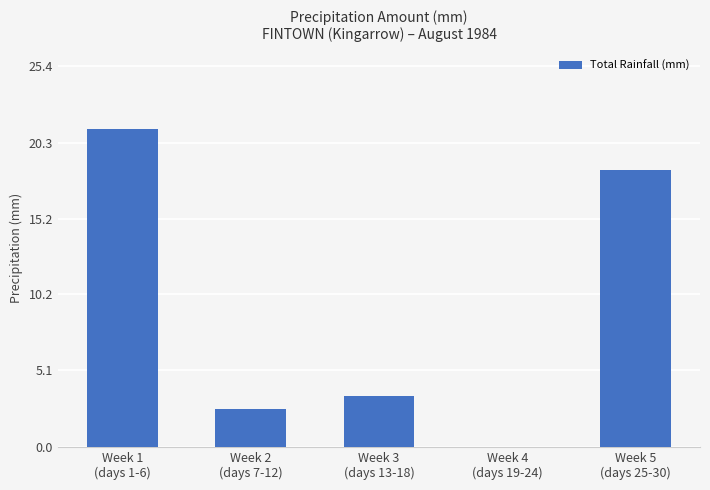

Is it true that the value at Week 4
(days 19-24) is 8.2?

False